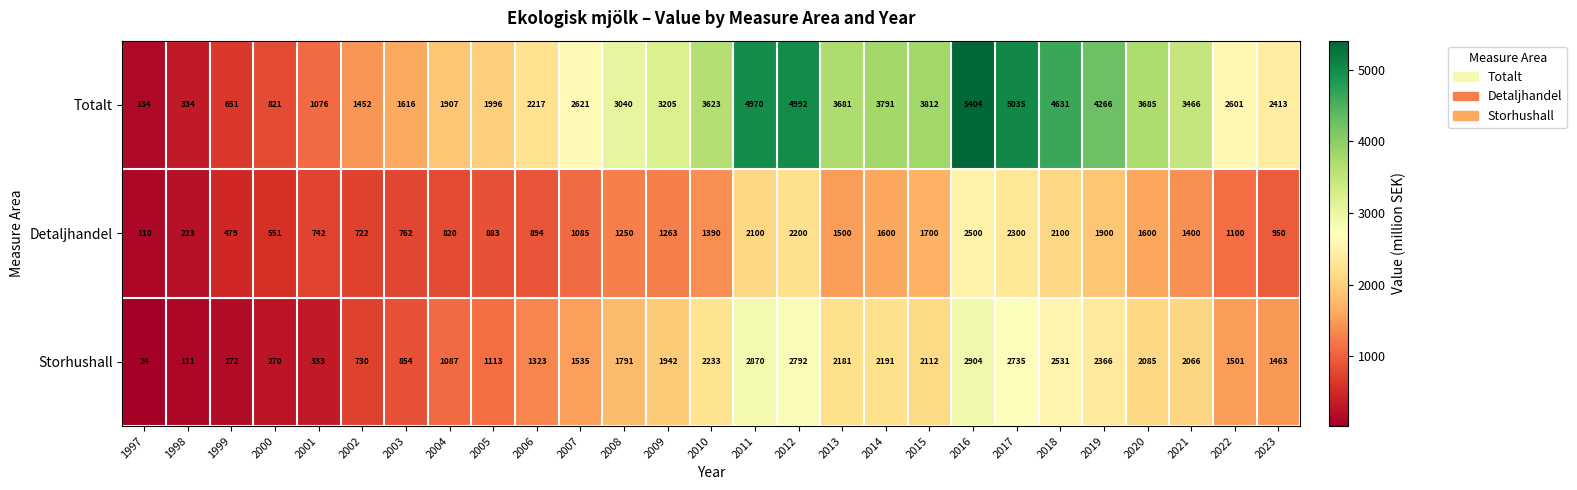

True or false: Storhushall has a value of 662 at 2004.

False